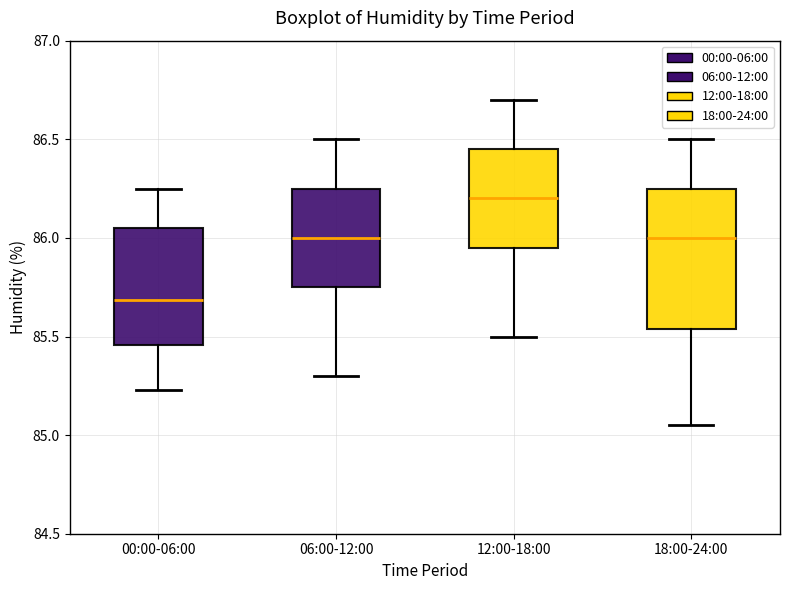

Which box is the tallest, from its lower edge to its upper edge?

18:00-24:00